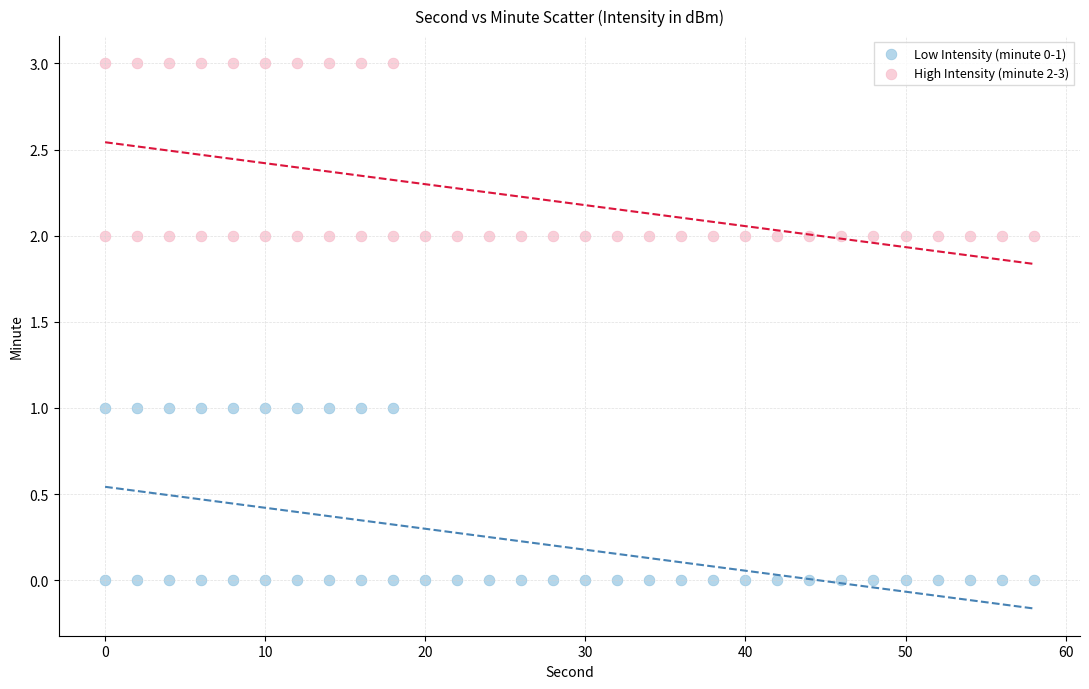

Across all data points, what is the range of Y values (max minus min)?

3